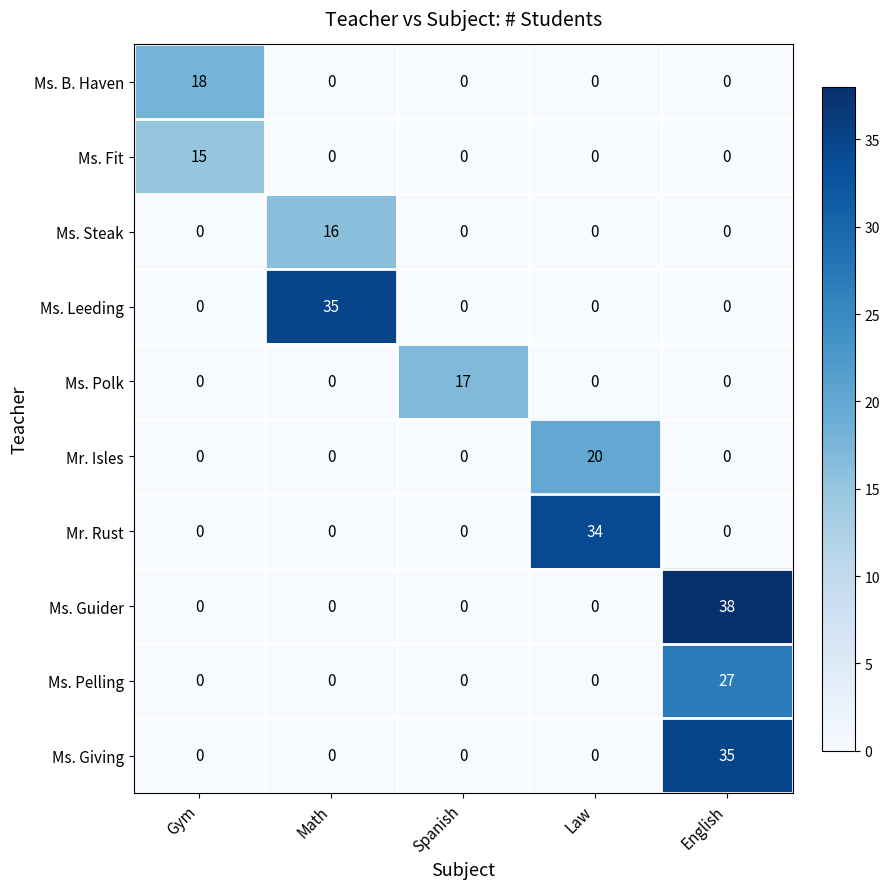

What is the sum of all Mr. Rust values?

34